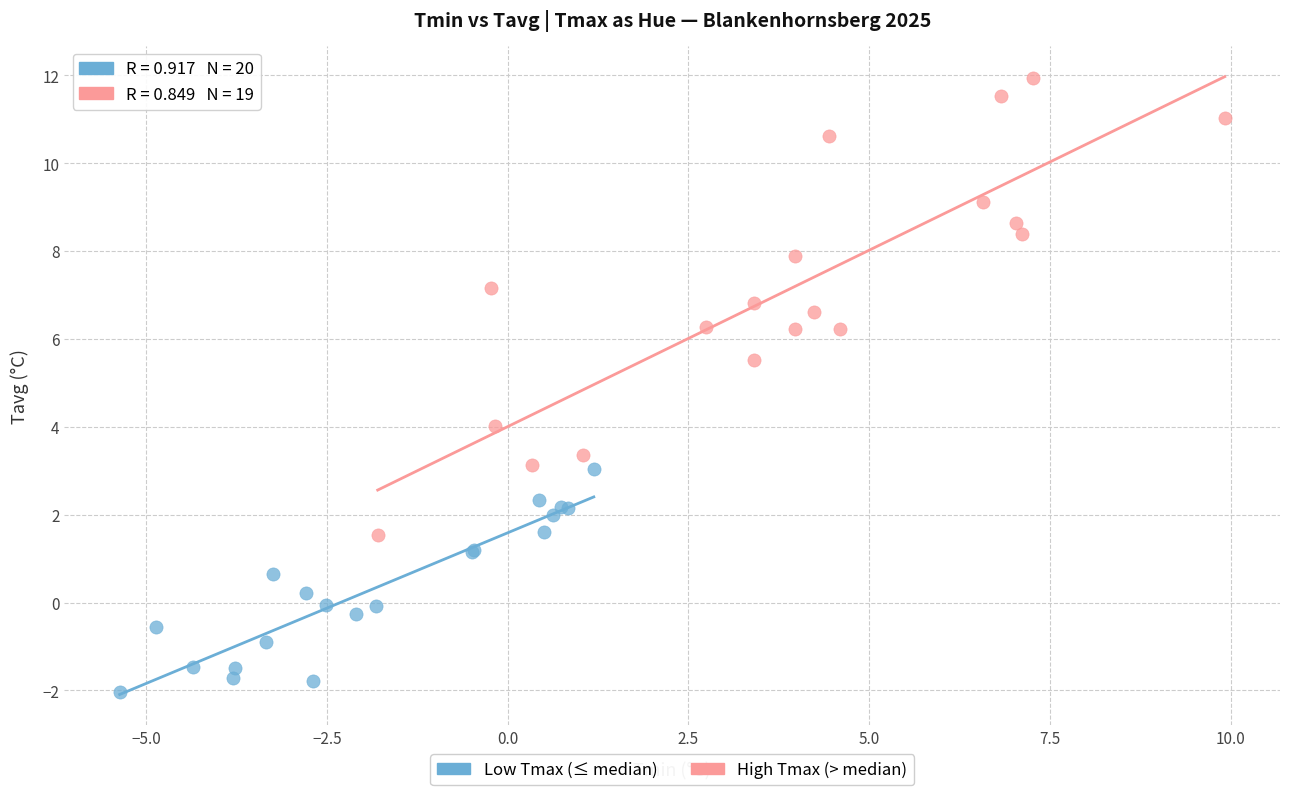

Which series contains the lowest Y value?

Low Tmax (≤ median)